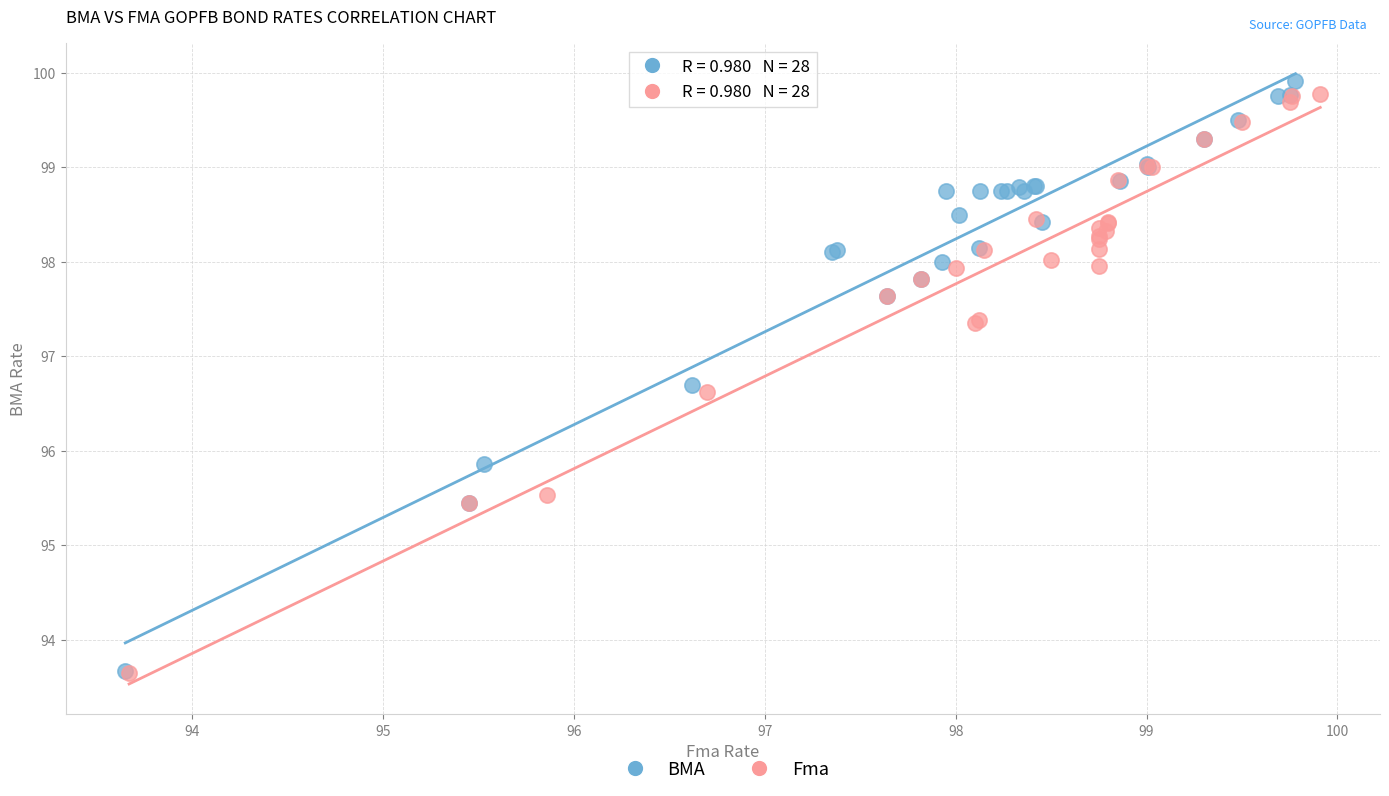

Which series has the largest Y range (max minus min)?

BMA